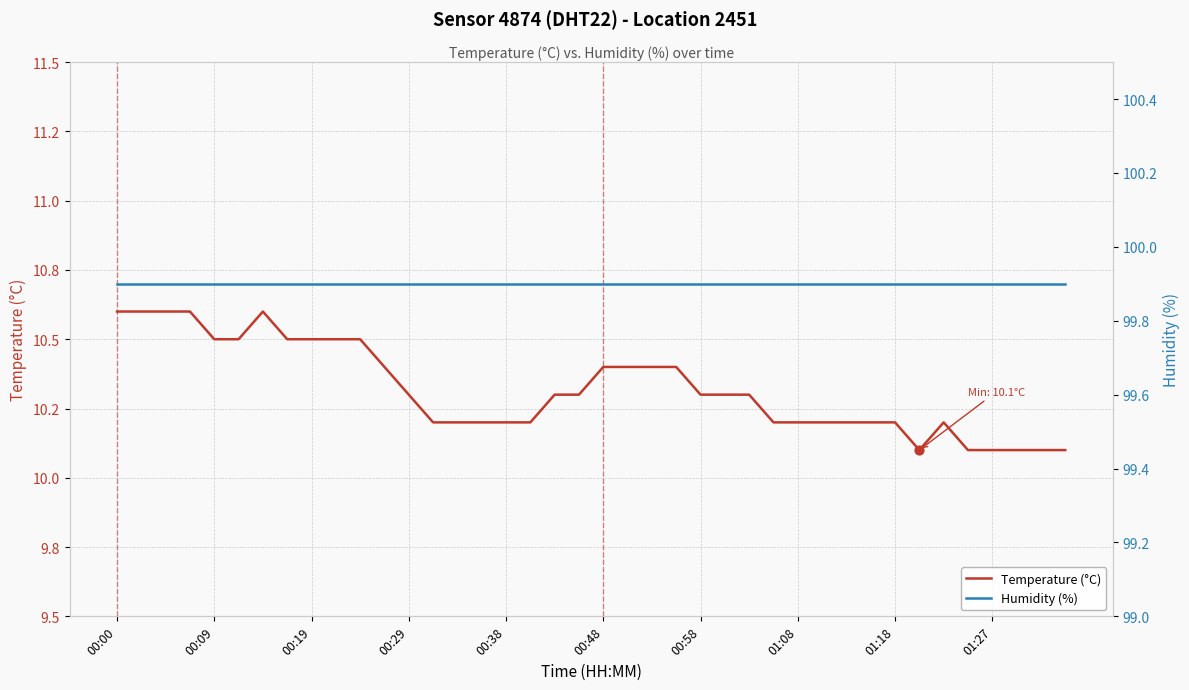

Which series has the widest spread of Y values?

Temperature (°C)